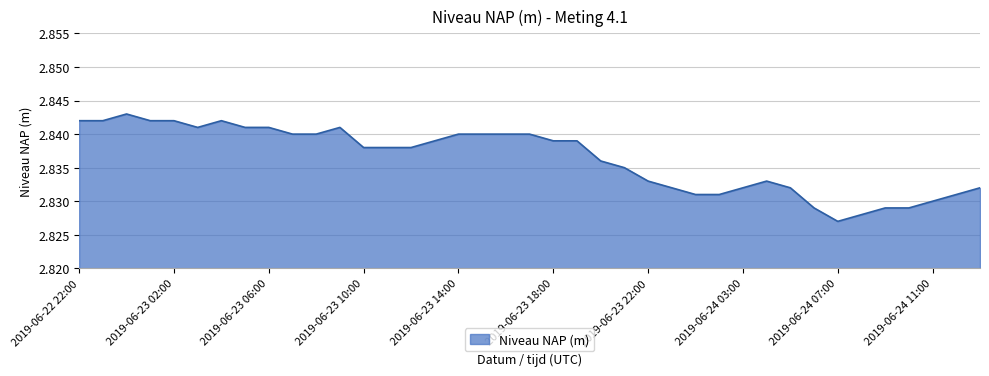

Is this an area chart (filled region under the line)?

Yes